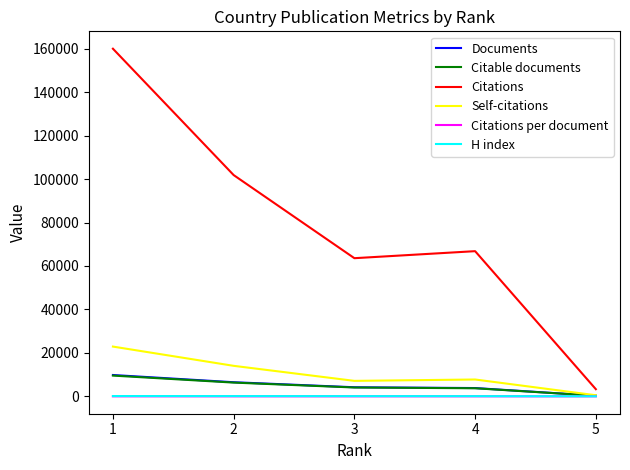

The Self-citations series shows 516.0 at 5. True or false?

True